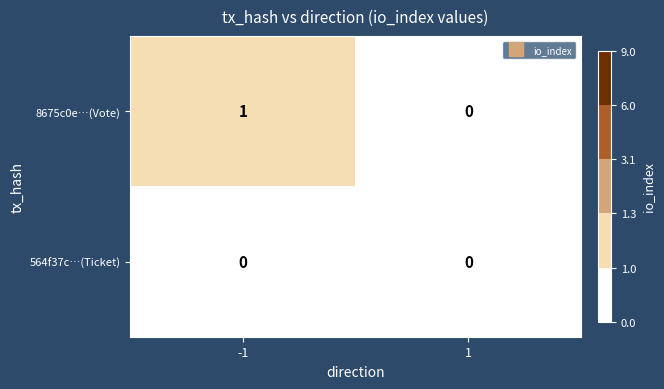

What is the total value across all series at -1?

1